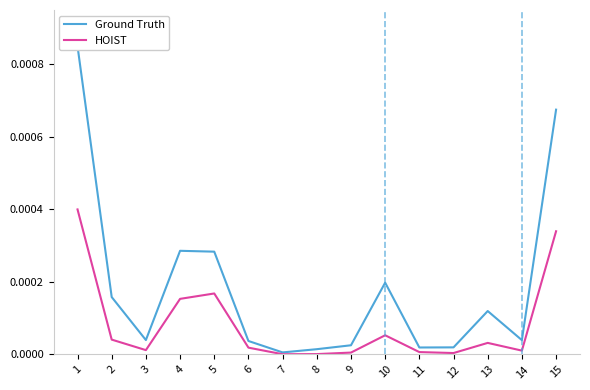

Rank the series by their maximum value, from lowest to highest.

HOIST, Ground Truth